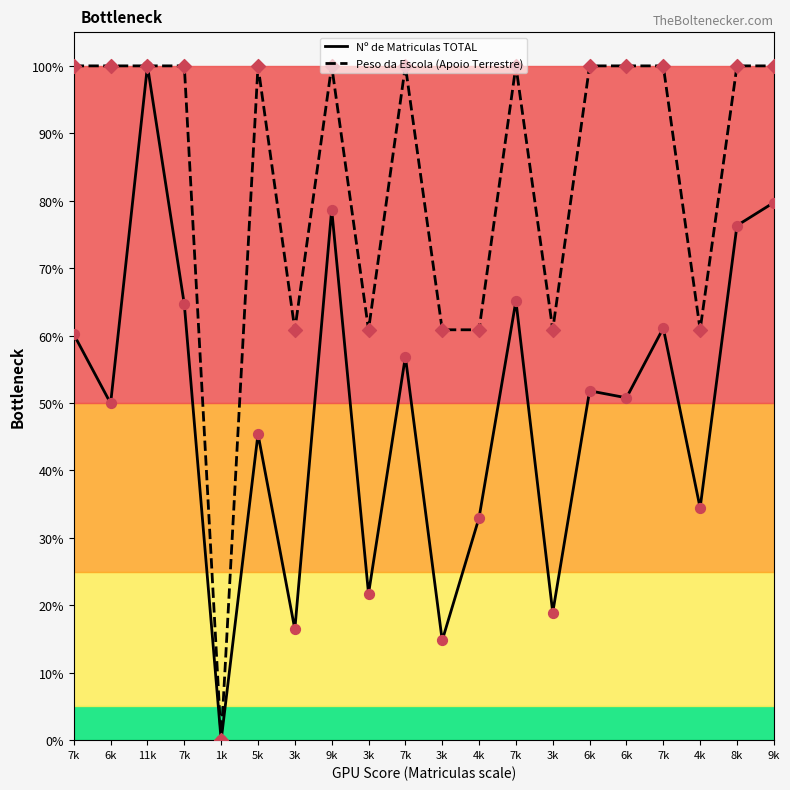

What are all the series names shown in the legend?

Nº de Matriculas TOTAL, Peso da Escola (Apoio Terrestre)